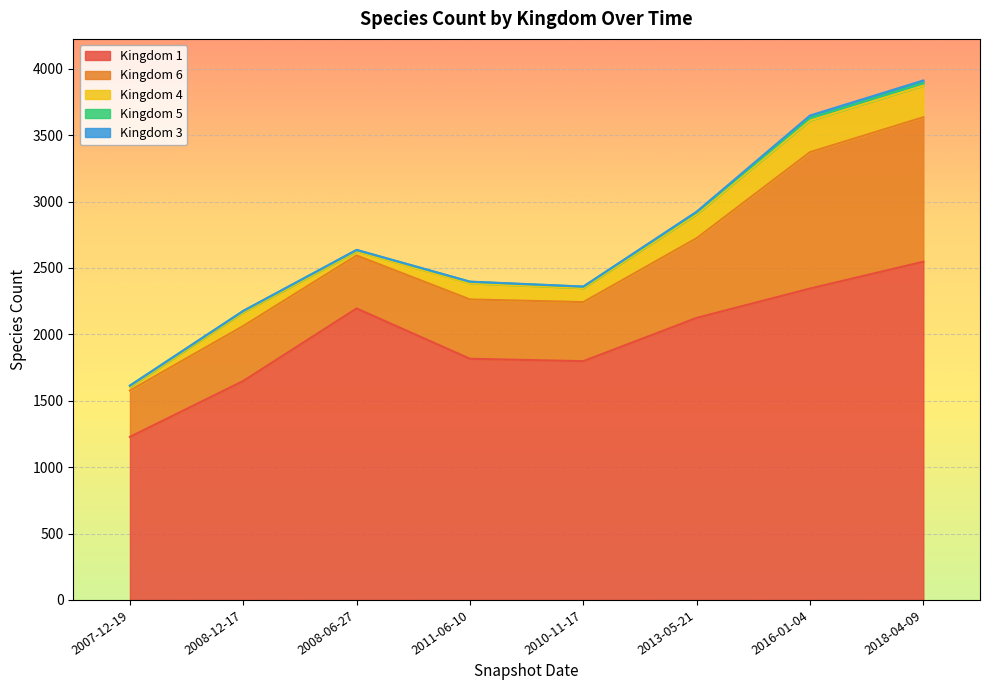

Which series has the largest total across all categories?

1